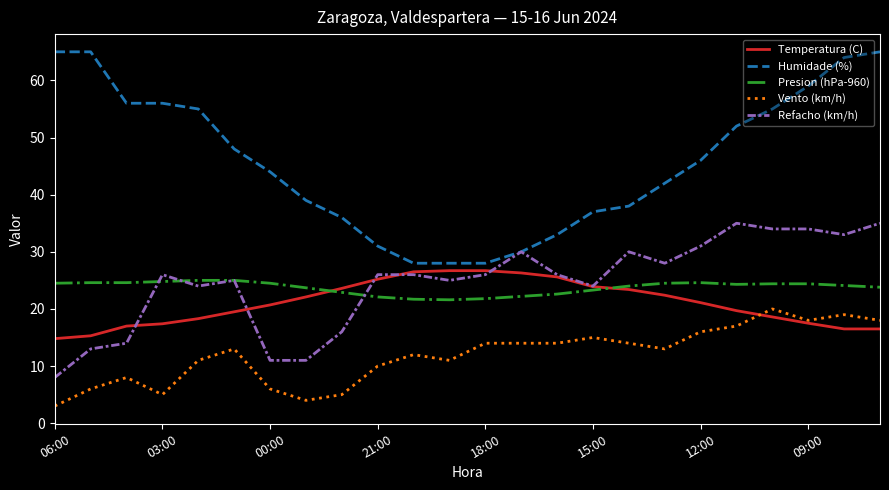

True or false: Vento (km/h) and Refacho (km/h) cross at least once.

False